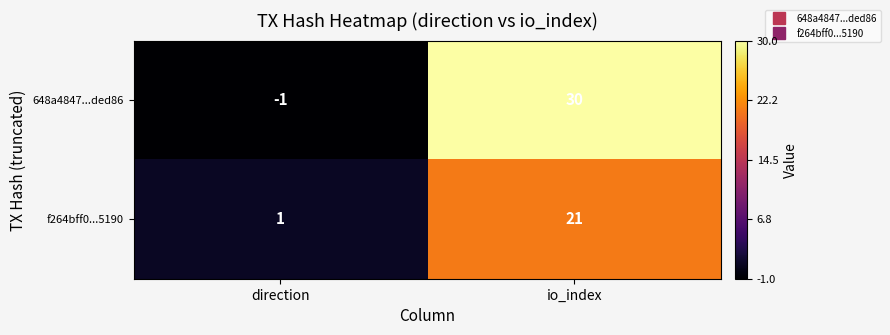

How many values in 648a4847...ded86 are above zero?

1